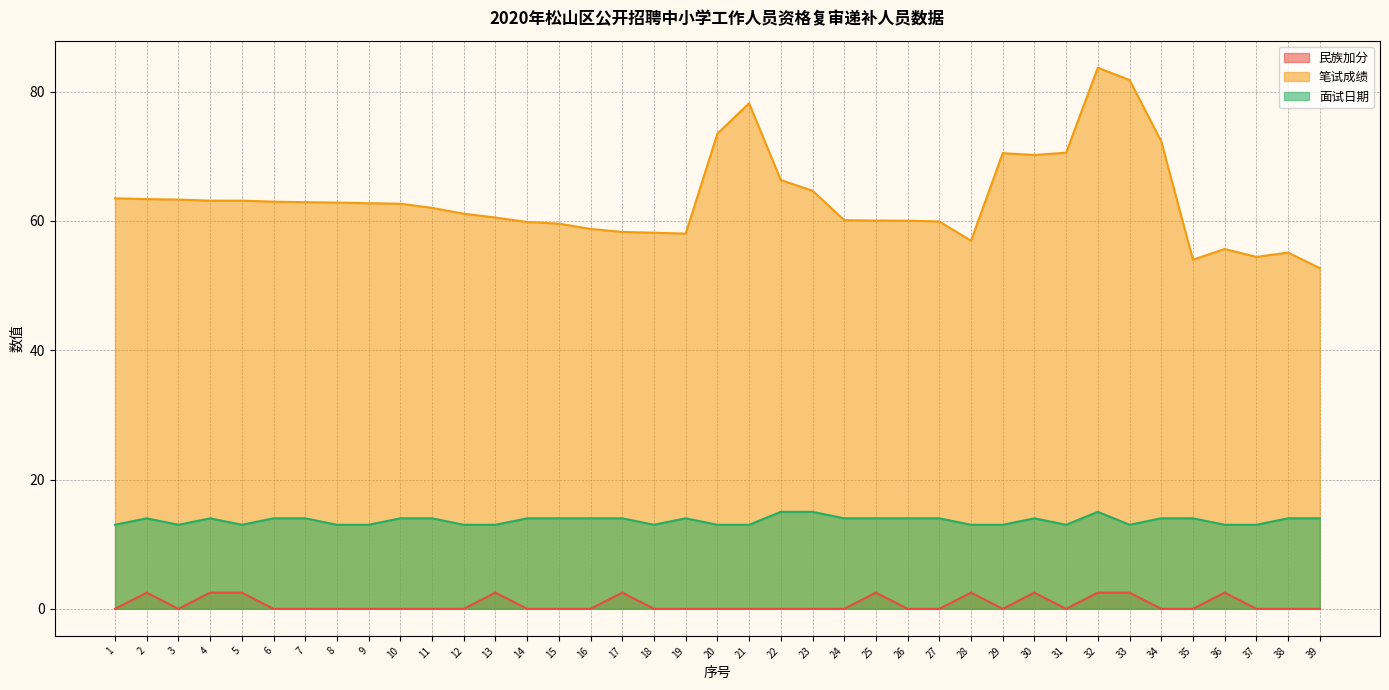

True or false: 面试日期 and 民族加分 cross at least once.

False